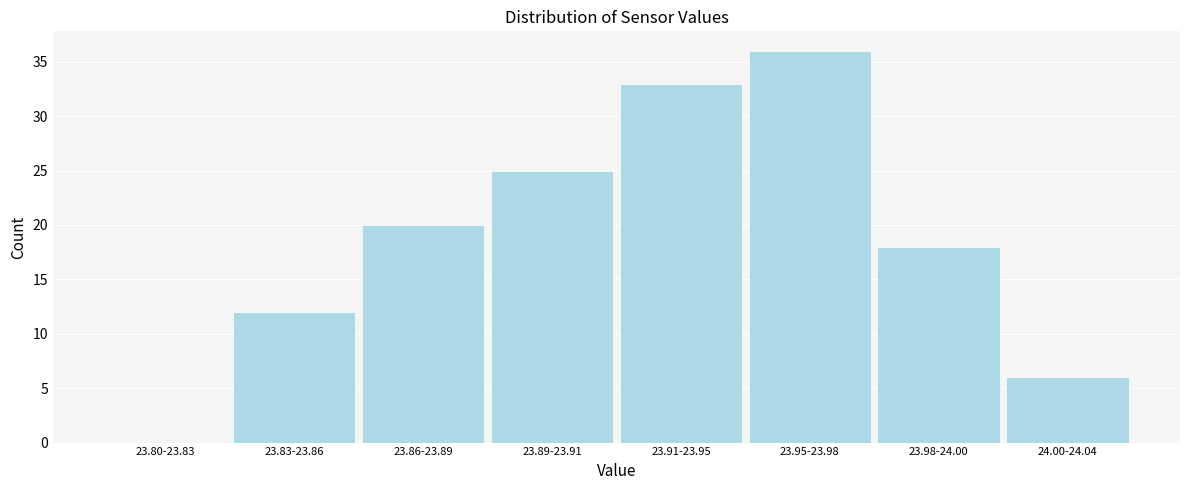

The chart shows a value of 12 at 23.83-23.86. True or false?

True